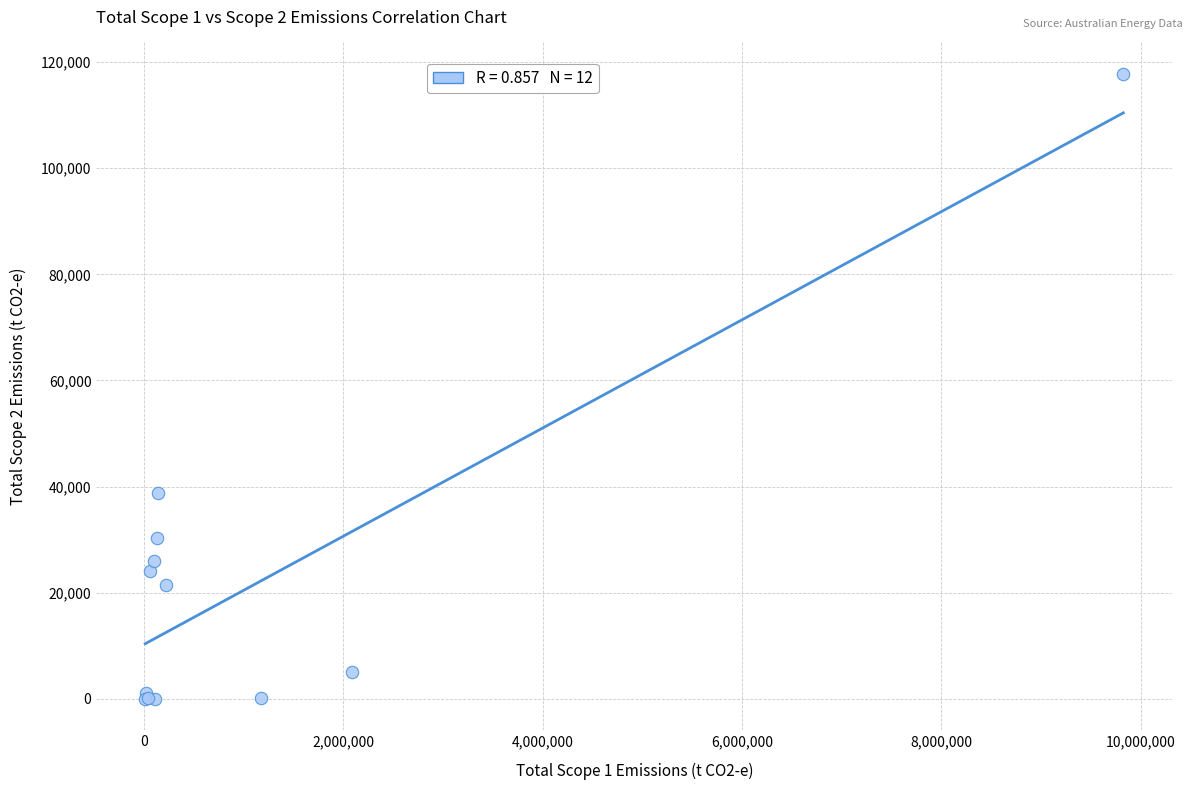

What Y value in the scatter plot is closest to 58906?

38798